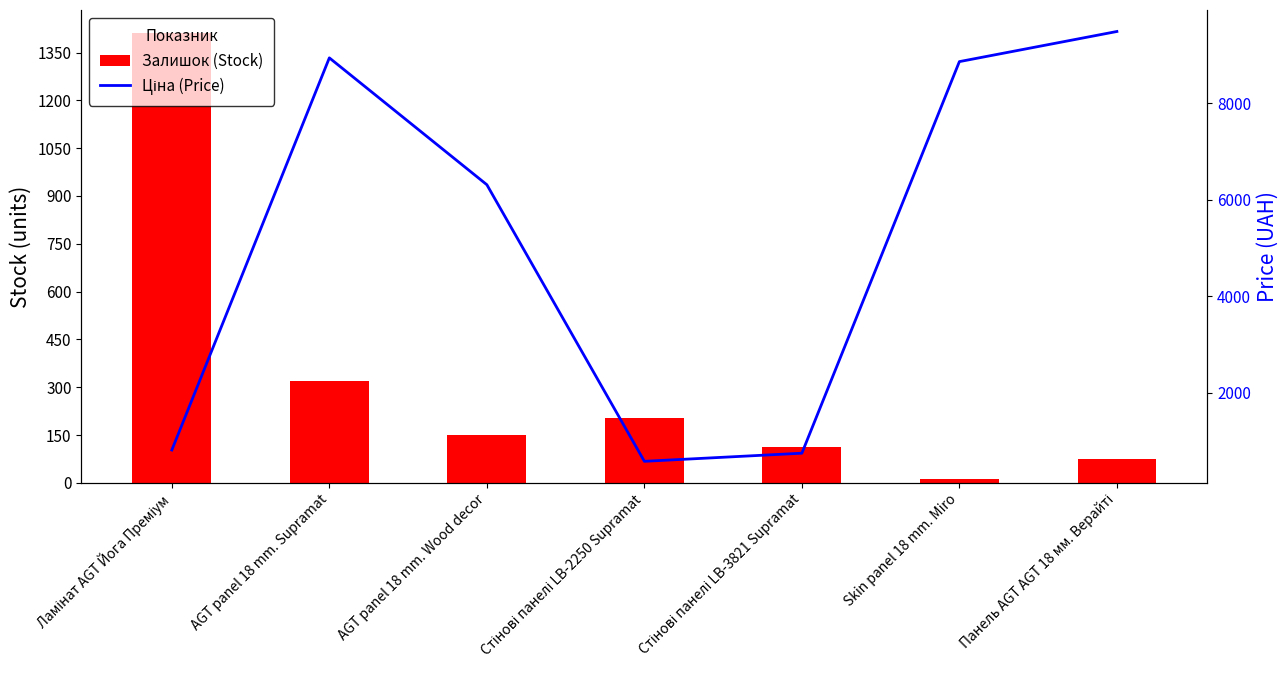

Which series has the largest range (max minus min)?

Ціна (Price)